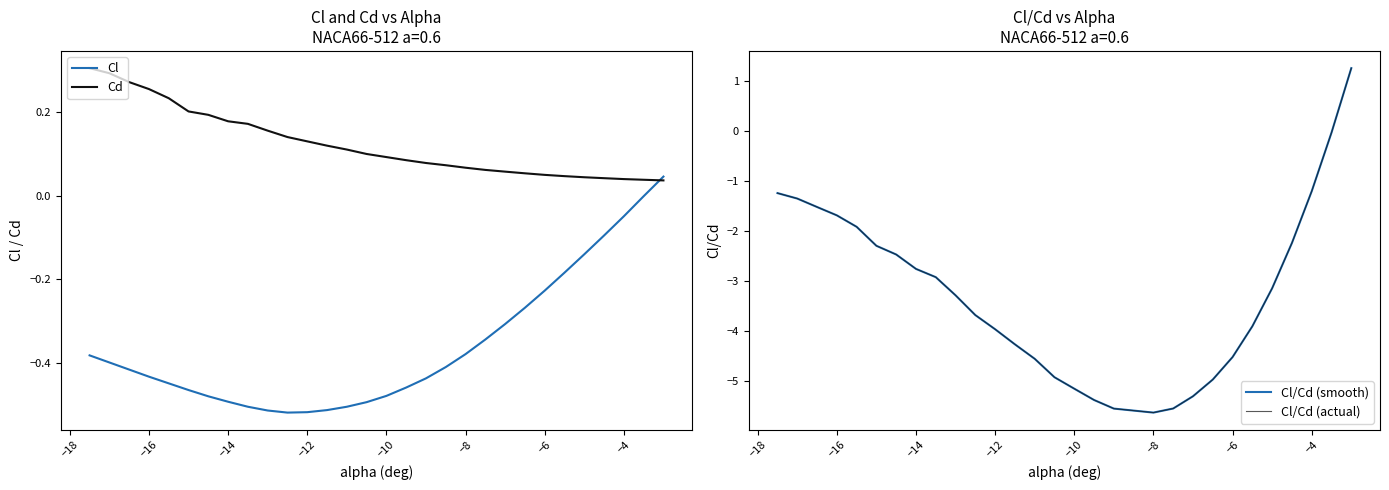

What is the average value of the Cl/Cd (smooth) series?

-3.3